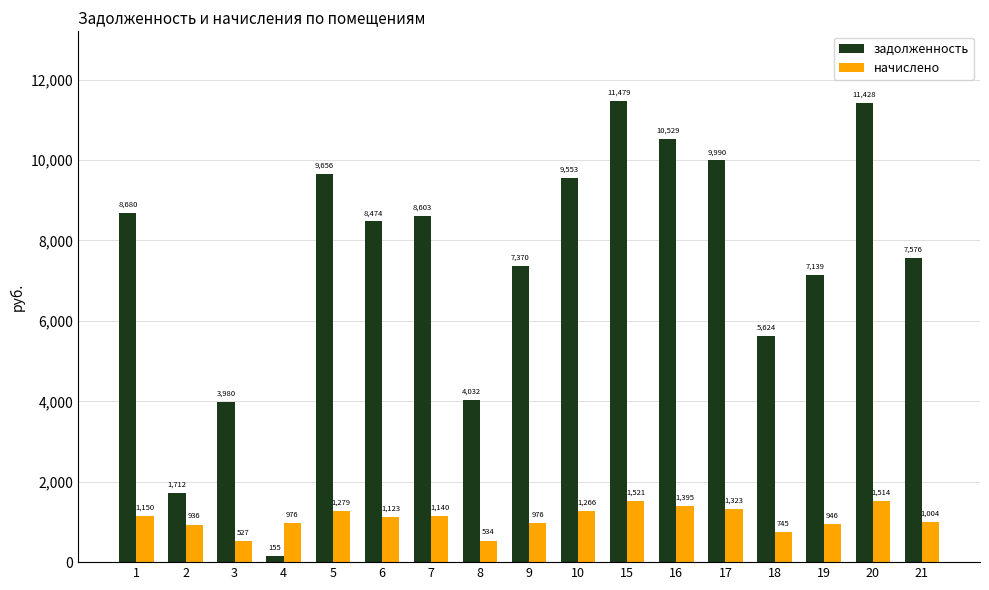

The задолженность series shows 8679.8 at 1. True or false?

True